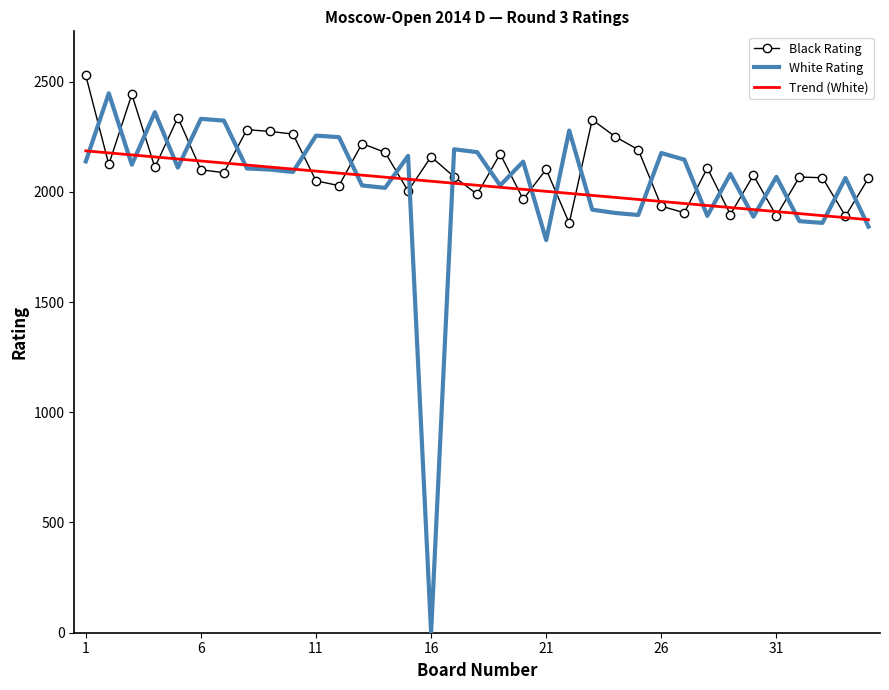

True or false: White Rating has more than 1 points higher than both neighbors.

True